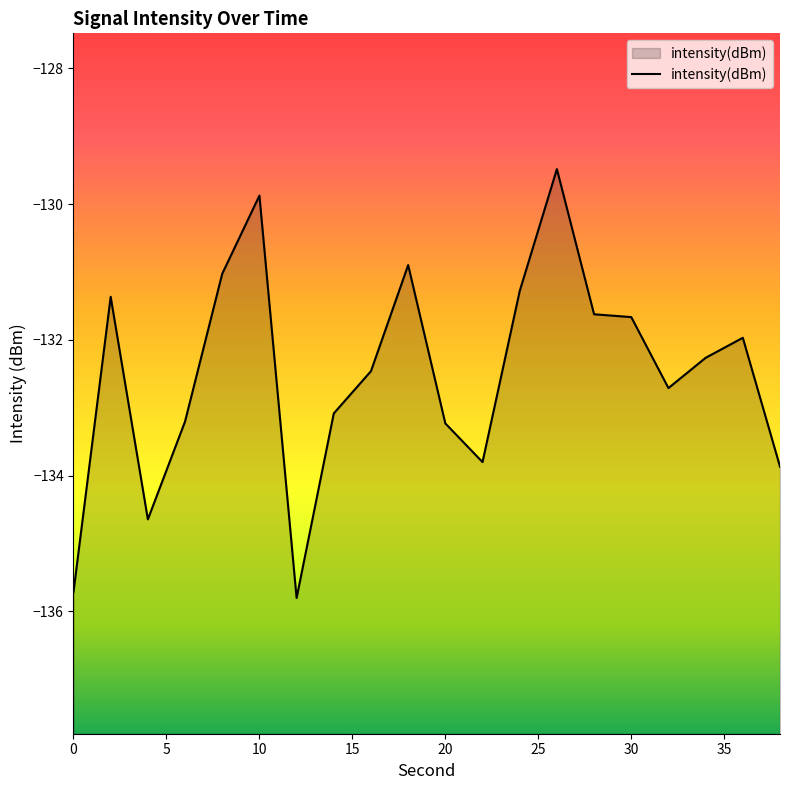

Rank the categories by value from lowest to highest.

12, 0, 4, 38, 22, 20, 6, 14, 32, 16, 34, 36, 30, 28, 2, 24, 8, 18, 10, 26